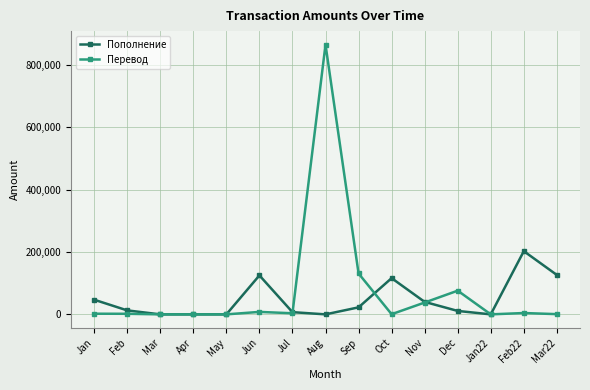

Is it true that Перевод equals 425363 at Mar?

False